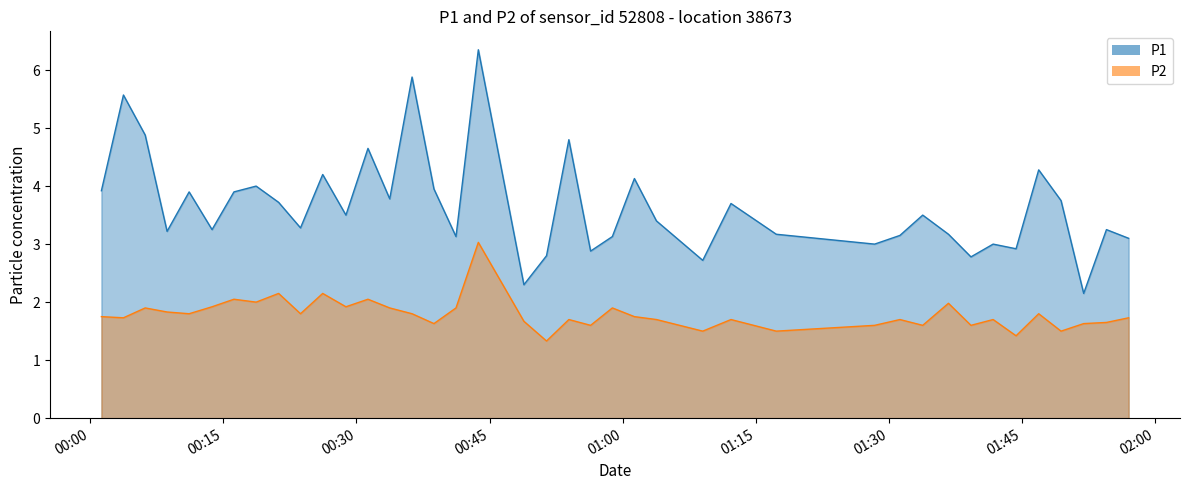

What is the label of the 32nd point from the right?

2022-10-16T00:21:14